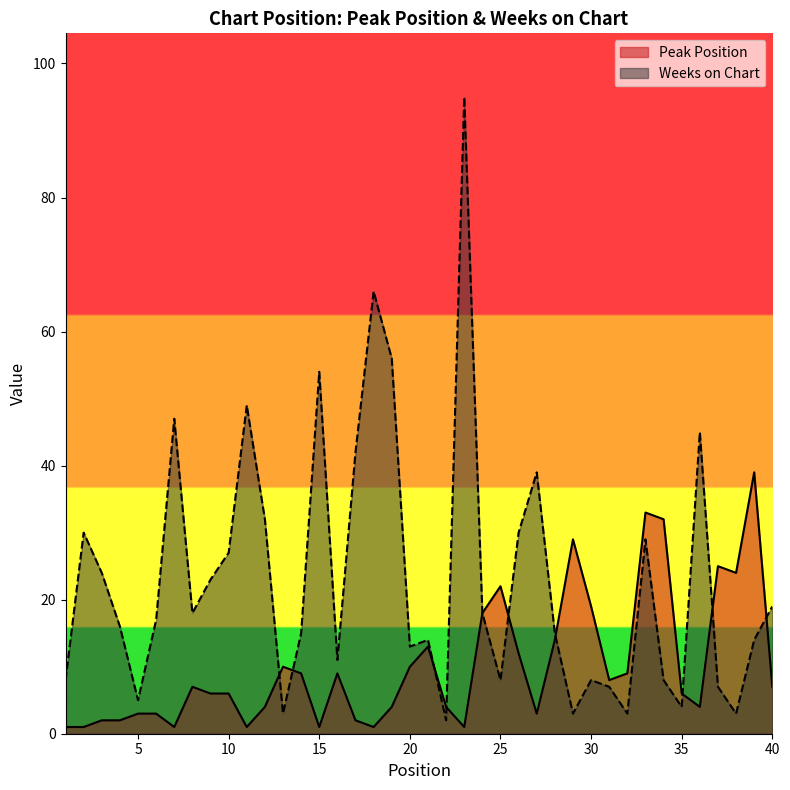

Reading left to right, transcribe all the data shown in this chart.

Peak Position: 1	1	2	2	3	3	1	7	6	6	1	4	10	9	1	9	2	1	4	10	13	4	1	18	22	12	3	14	29	19	8	9	33	32	6	4	25	24	39	7
Weeks on Chart: 8	30	24	16	5	17	47	18	23	27	49	32	3	15	54	11	42	66	56	13	14	2	95	18	8	30	39	15	3	8	7	3	29	8	4	45	7	3	14	19